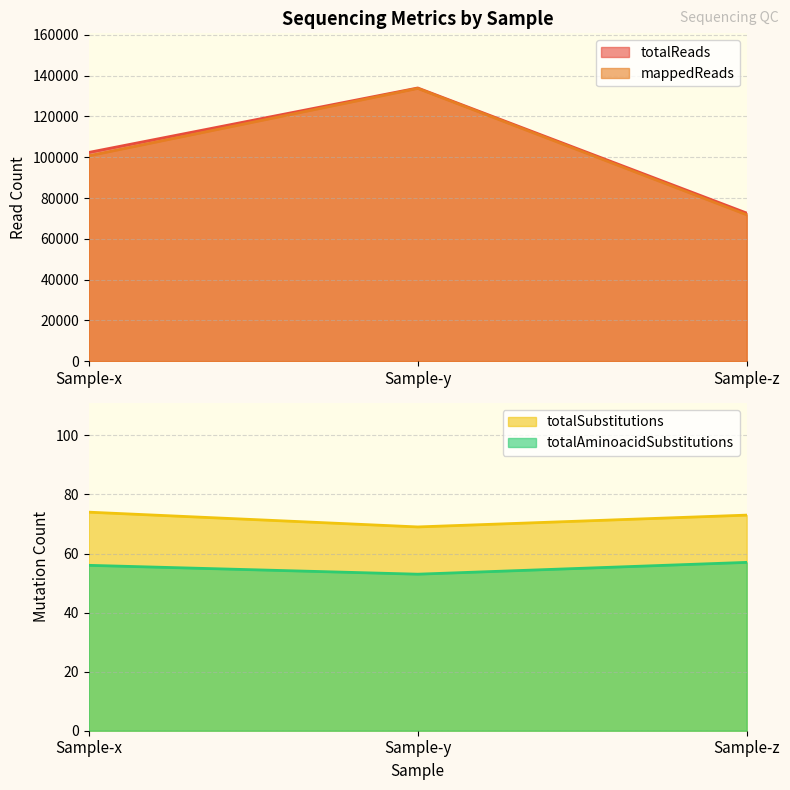

What is the difference between the highest and lowest values at Sample-x?

102296